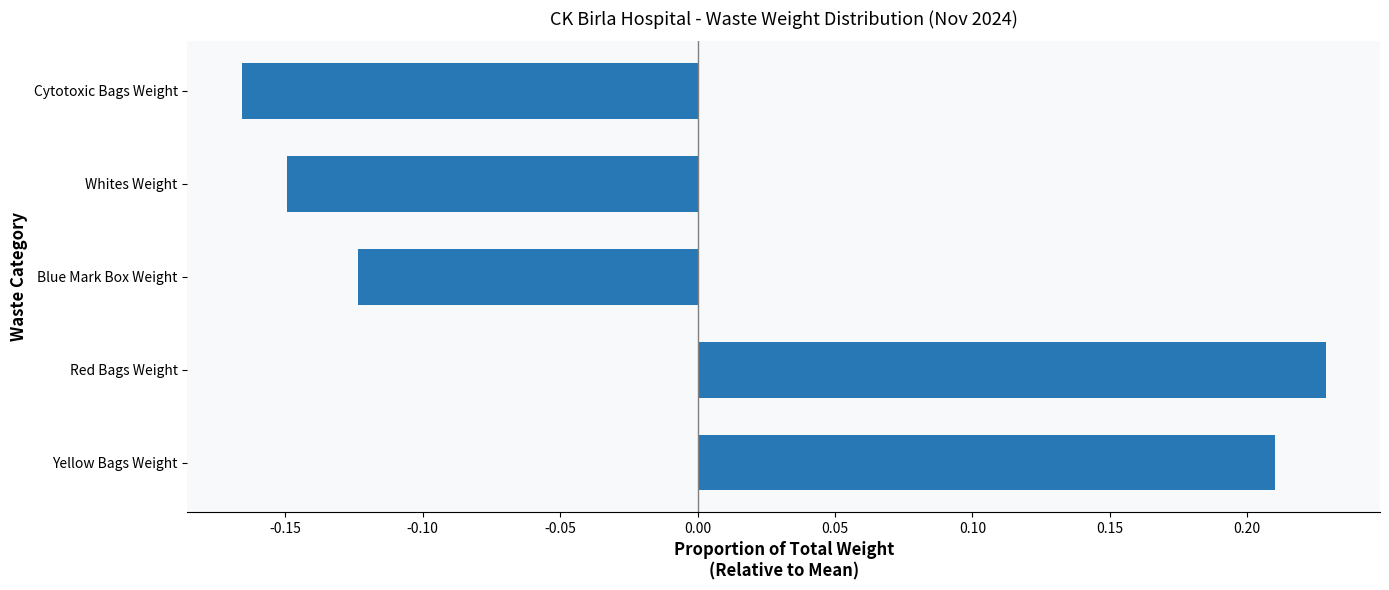

Between Yellow Bags Weight and Red Bags Weight, which is larger?

Red Bags Weight